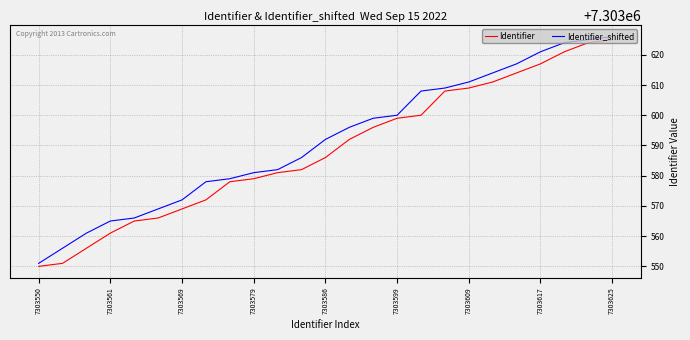

What is the difference between the maximum and minimum values in the Identifier_shifted series?

75